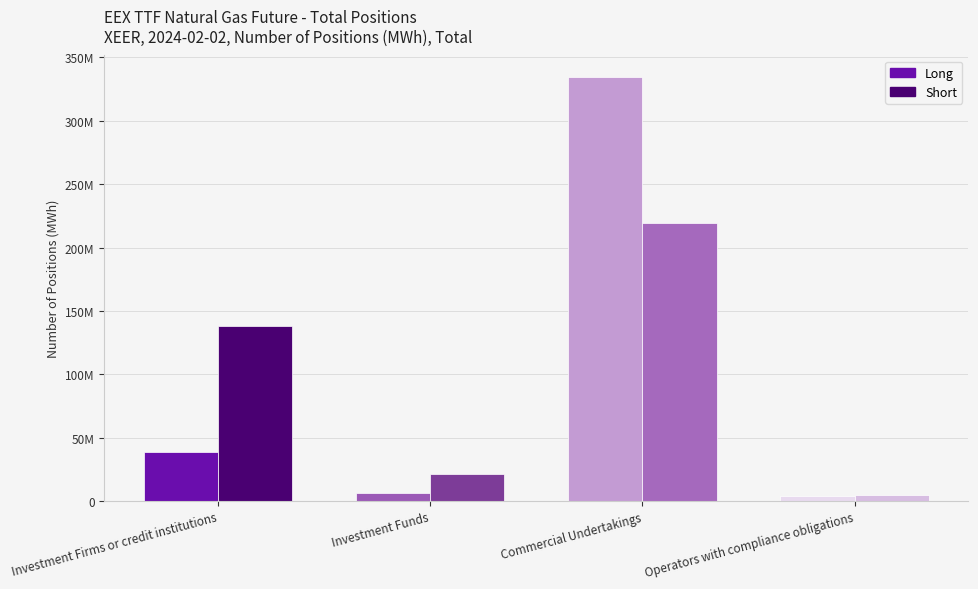

What are all the series names shown in the legend?

Long, Short